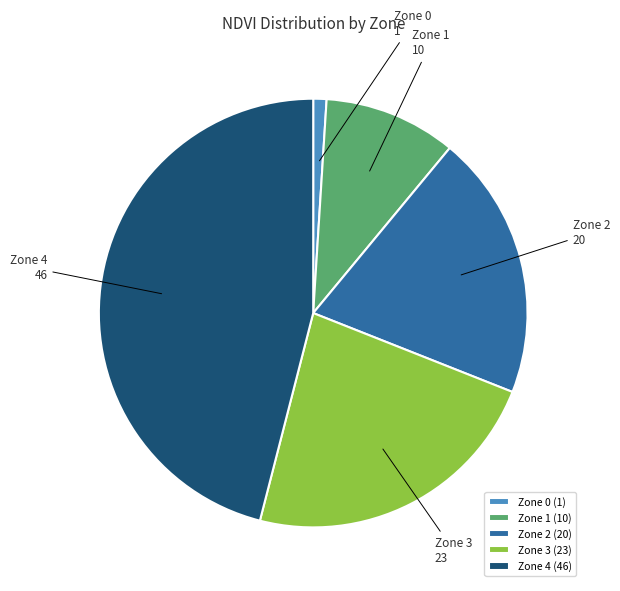

Which category has the smallest portion of the pie?

Zone 0